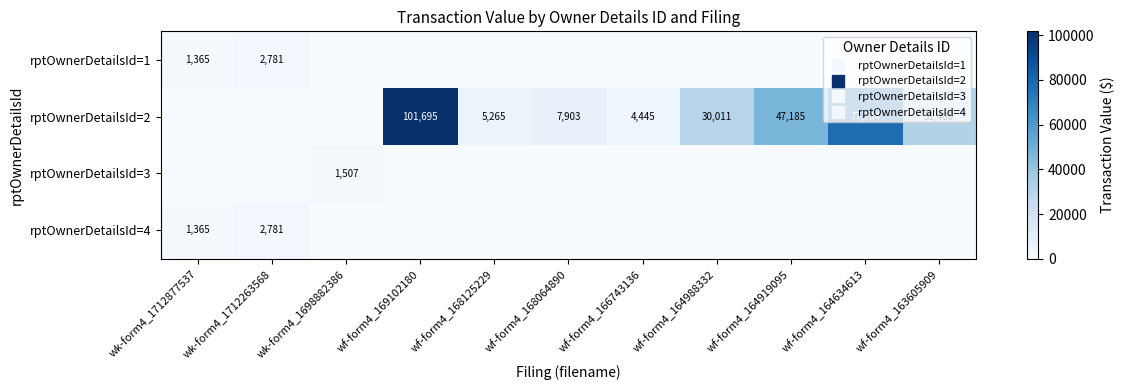

Where does the rptOwnerDetailsId=2 series first go above 7903?

wf-form4_169102180